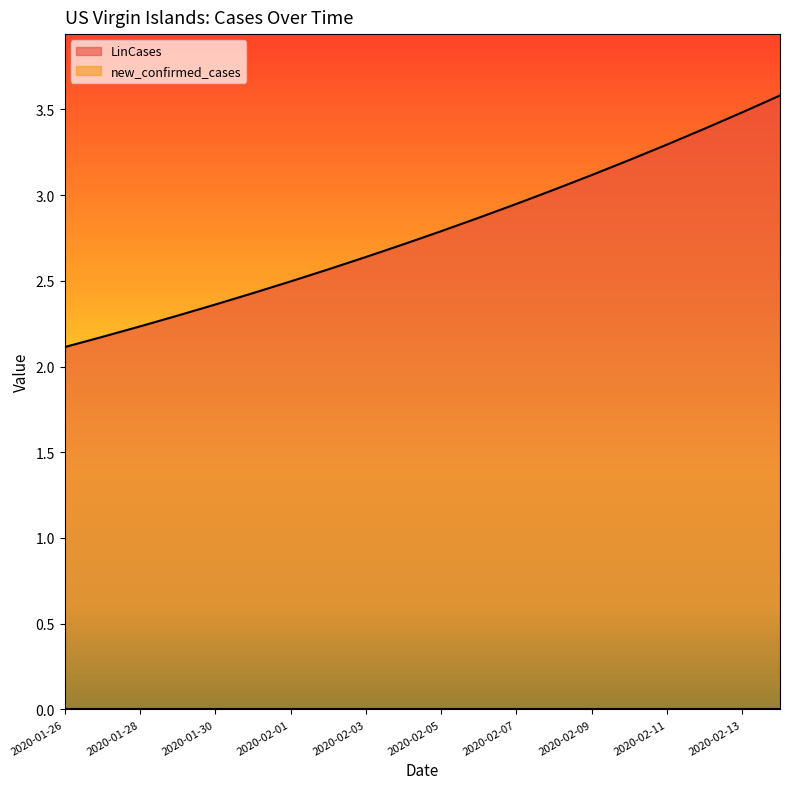

List the labels in order of value, largest first.

2020-02-14, 2020-02-13, 2020-02-12, 2020-02-11, 2020-02-10, 2020-02-09, 2020-02-08, 2020-02-07, 2020-02-06, 2020-02-05, 2020-02-04, 2020-02-03, 2020-02-02, 2020-02-01, 2020-01-31, 2020-01-30, 2020-01-29, 2020-01-28, 2020-01-27, 2020-01-26